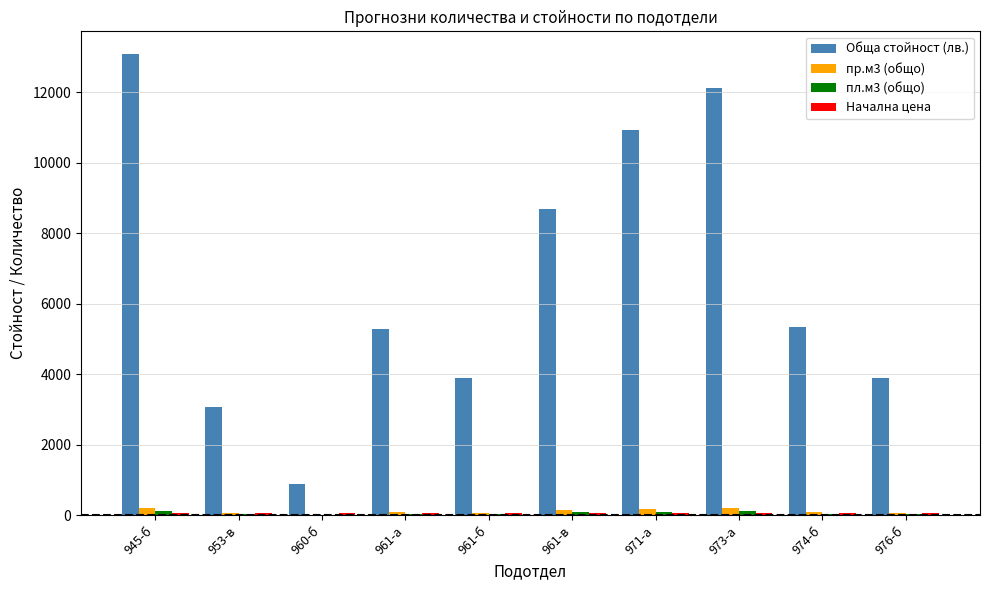

Which series has the largest total across all categories?

Обща стойност (лв.)